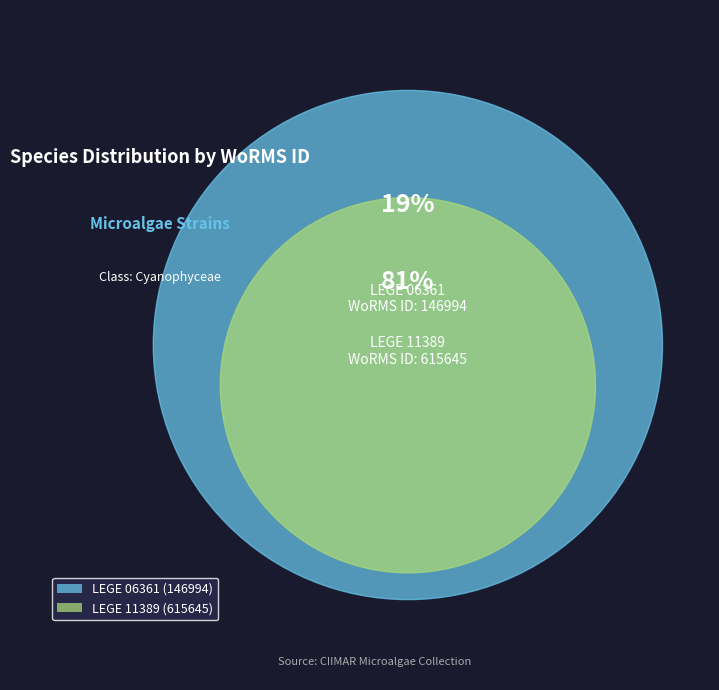

What portion of the pie excludes LEGE 06361?

80.7%